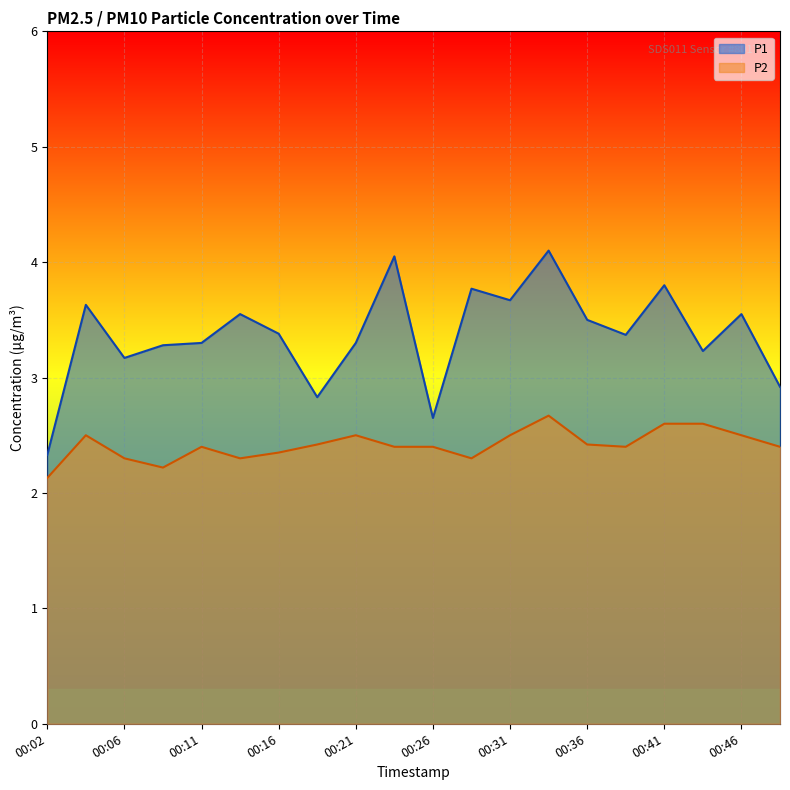

Reading left to right, extract all data points from this chart.

P1: 2.3	3.6	3.2	3.3	3.3	3.5	3.4	2.8	3.3	4.0	2.6	3.8	3.7	4.1	3.5	3.4	3.8	3.2	3.5	2.9
P2: 2.1	2.5	2.3	2.2	2.4	2.3	2.4	2.4	2.5	2.4	2.4	2.3	2.5	2.7	2.4	2.4	2.6	2.6	2.5	2.4